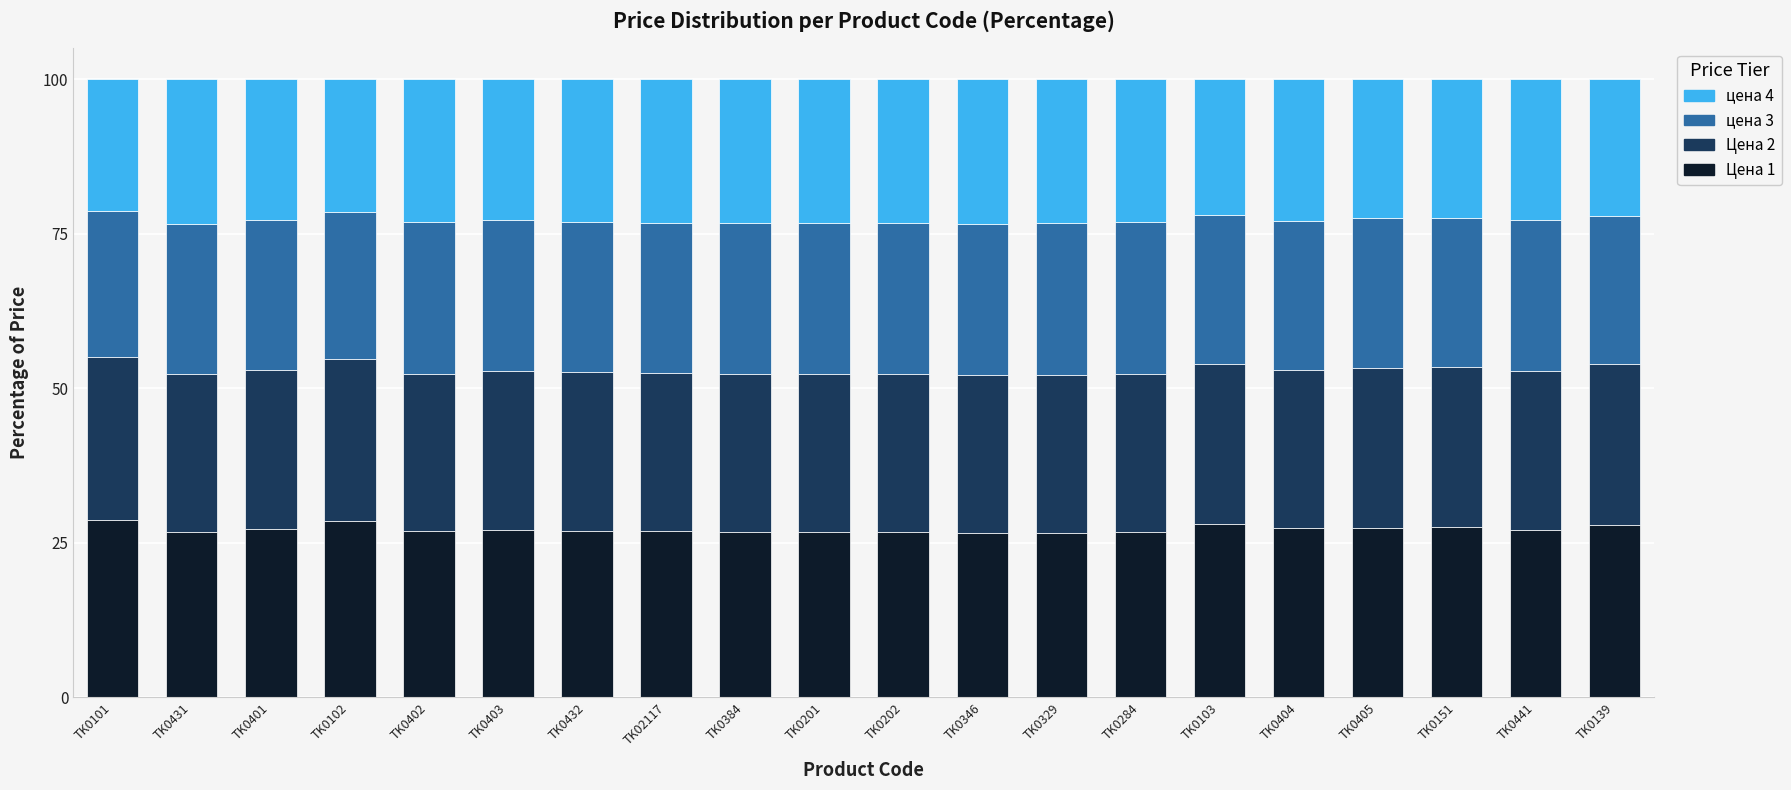

What is the lowest value of the Цена 1 series?

26.5